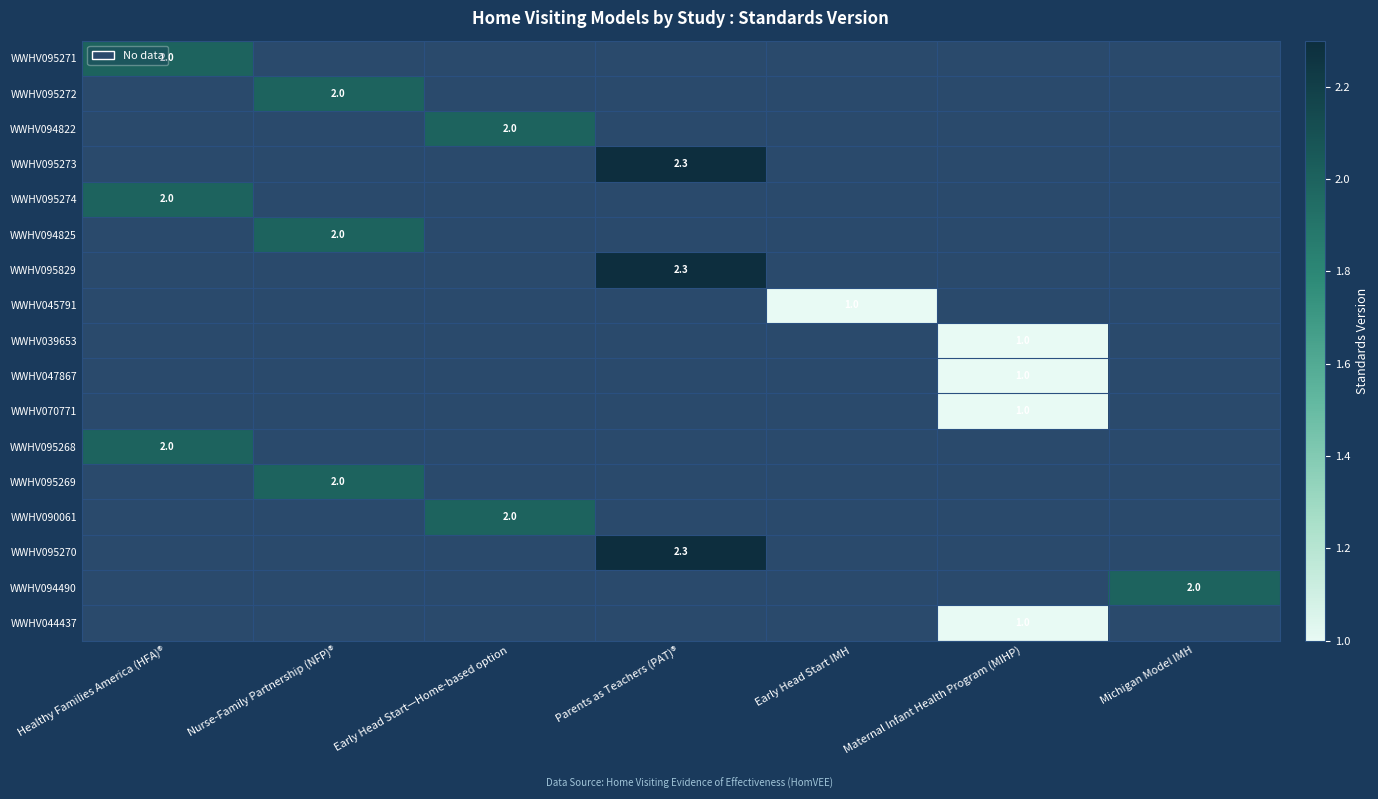

Between Early Head Start IMH and Michigan Model IMH, which is larger?

Michigan Model IMH